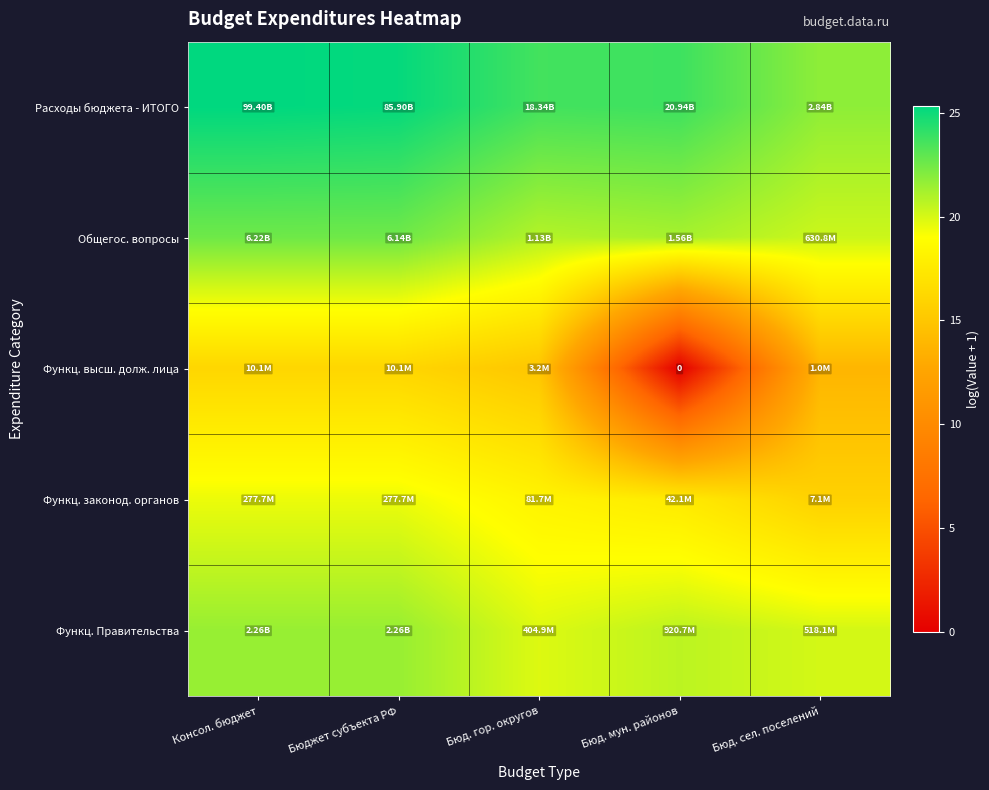

Where does the Функц. Правительства series first go above 20?

Консол. бюджет